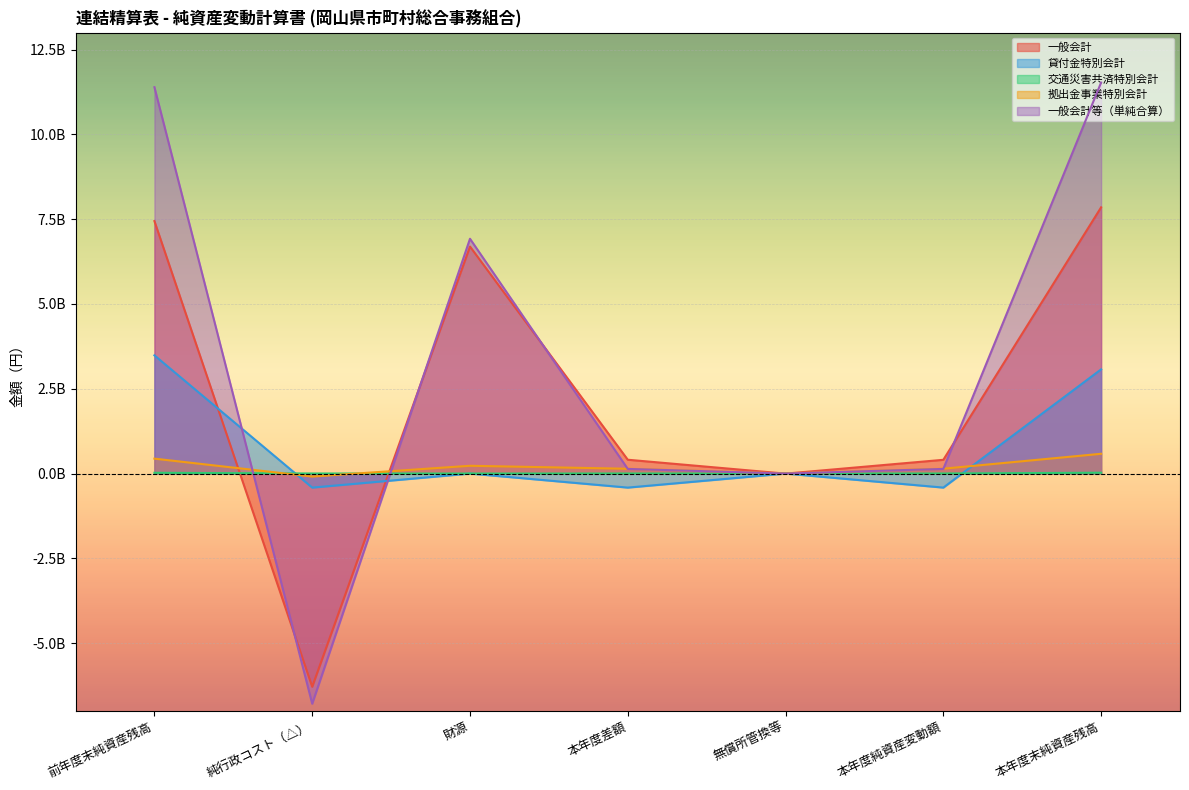

What is the average value of the 貸付金特別会計 series?

759438163.1